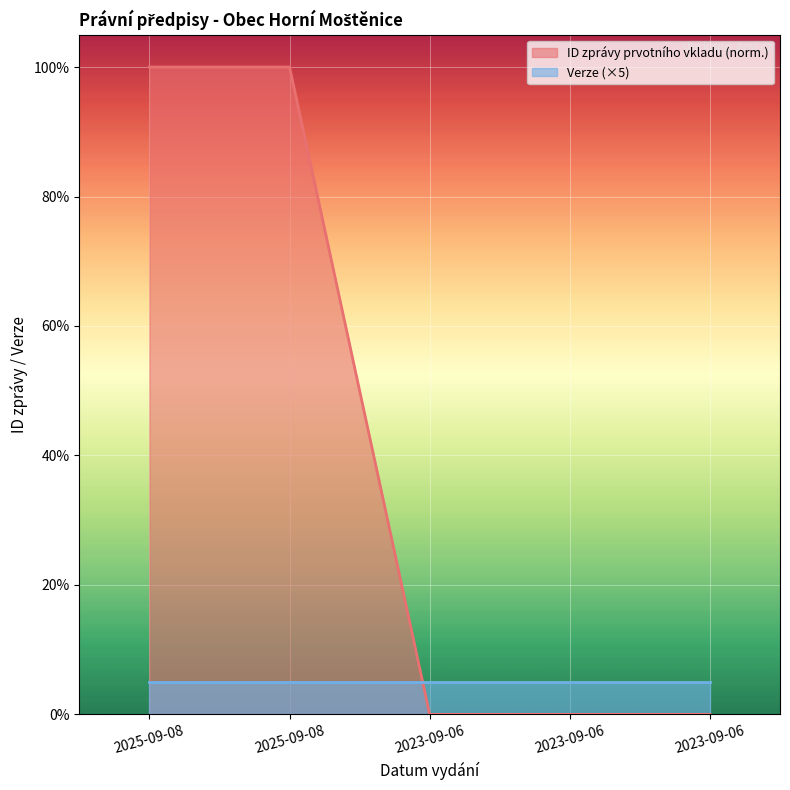

Which label corresponds to the smallest value in the chart?

2023-09-06